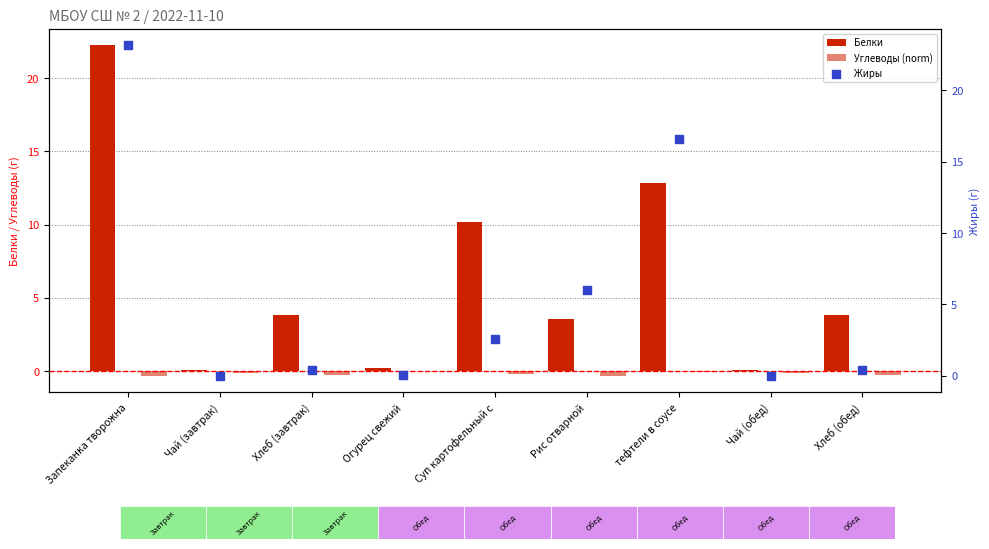

At which category is the sum across all series the highest?

Запеканка творожна